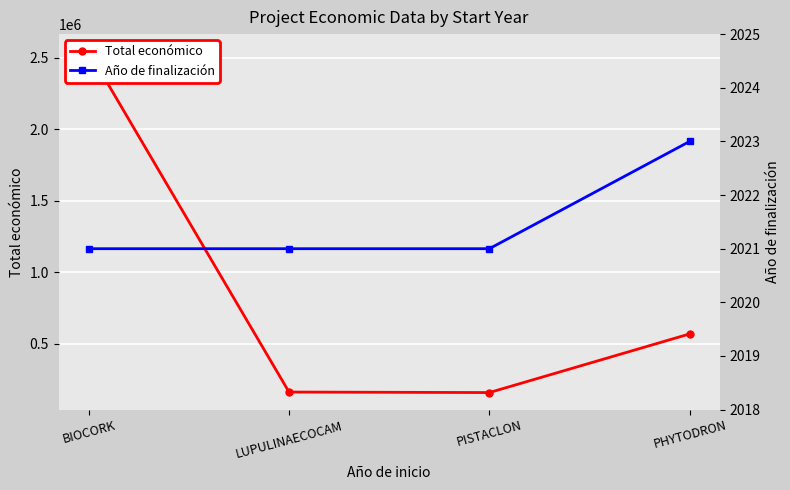

Rank the series by their maximum value, from highest to lowest.

Total económico, Año de finalización